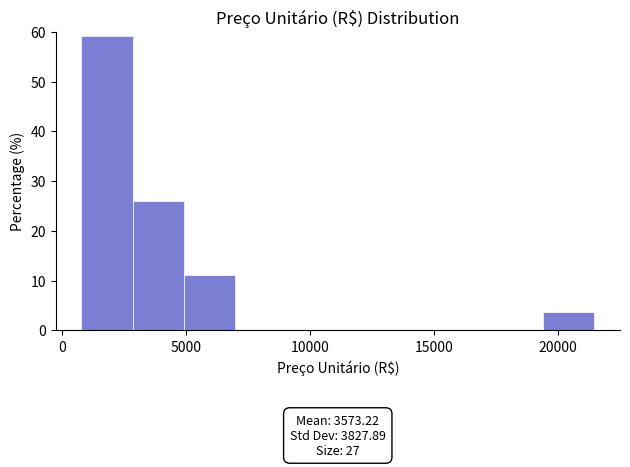

Over which range of the x-axis is the bar tallest?

1000 to 3000